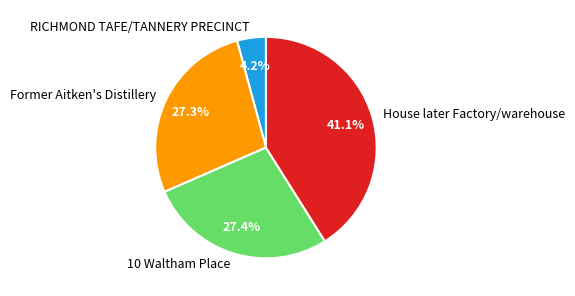

To the nearest percent, what percentage of the pie is Former Aitken's Distillery?

27%